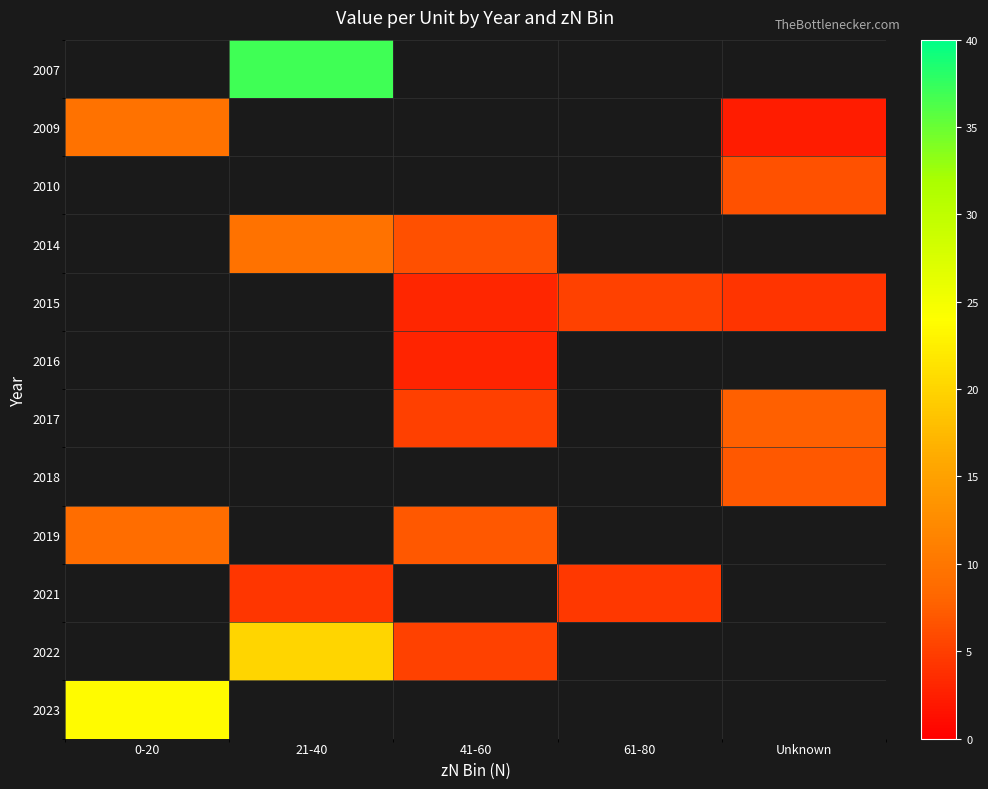

What is the maximum value shown in the chart?

37.0